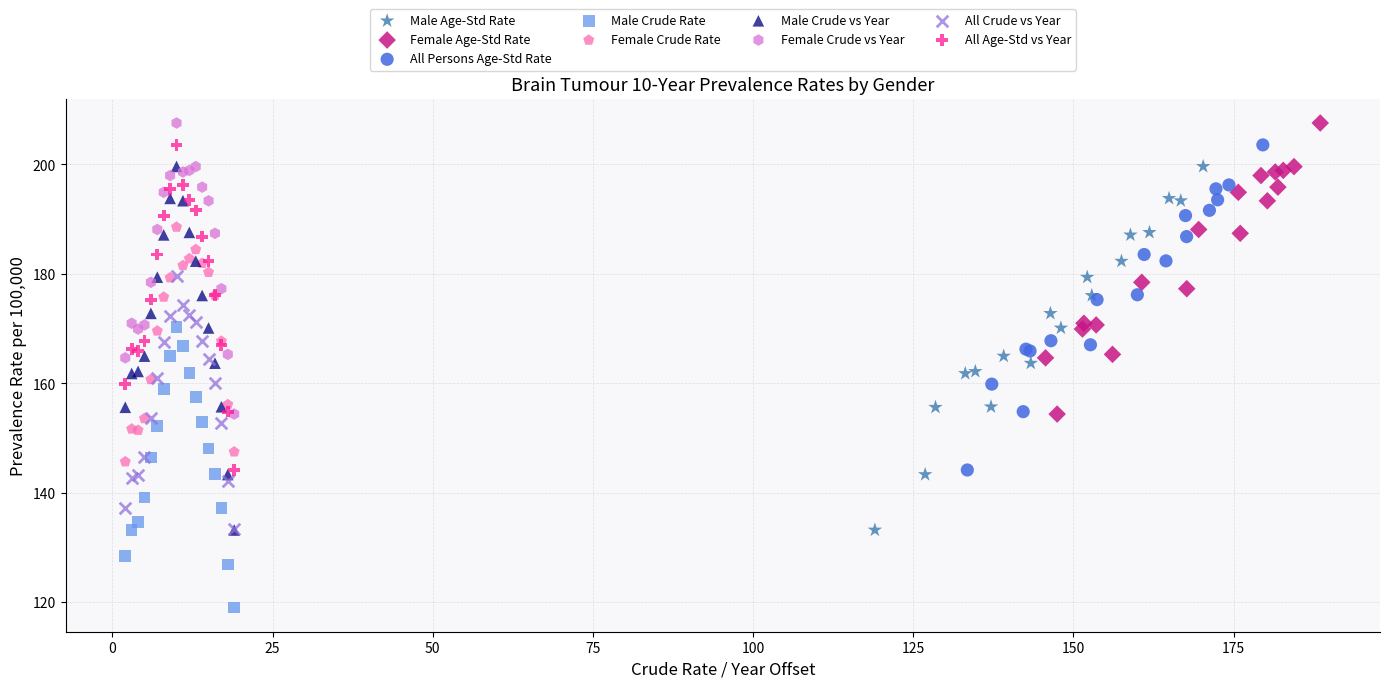

What are all the series names shown in the legend?

Male Age-Std Rate, Female Age-Std Rate, All Persons Age-Std Rate, Male Crude Rate, Female Crude Rate, Male Crude vs Year, Female Crude vs Year, All Crude vs Year, All Age-Std vs Year